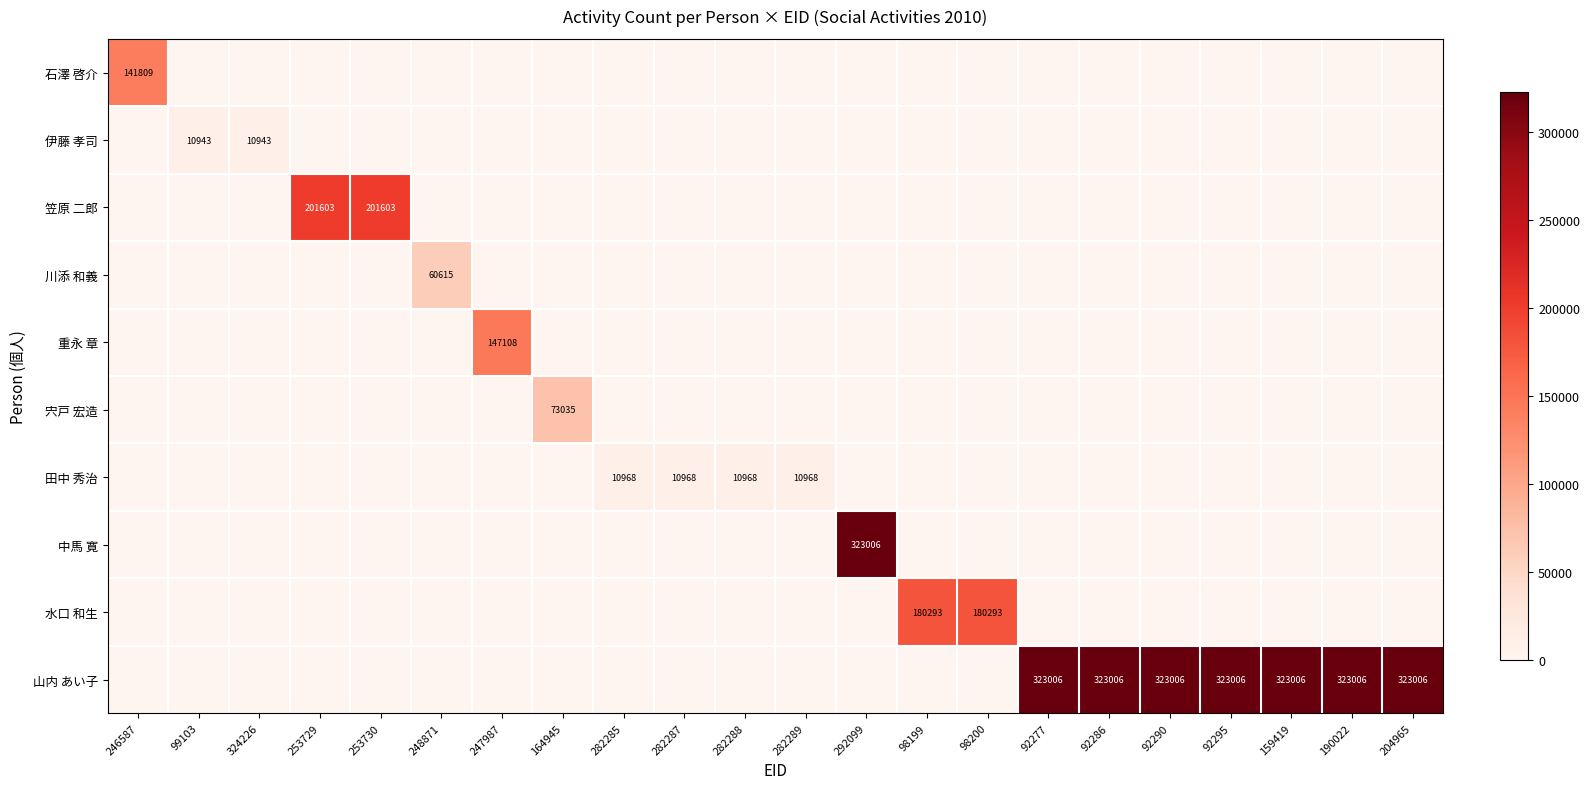

Is it true that 山内 あい子 equals 164680 at 159419?

False